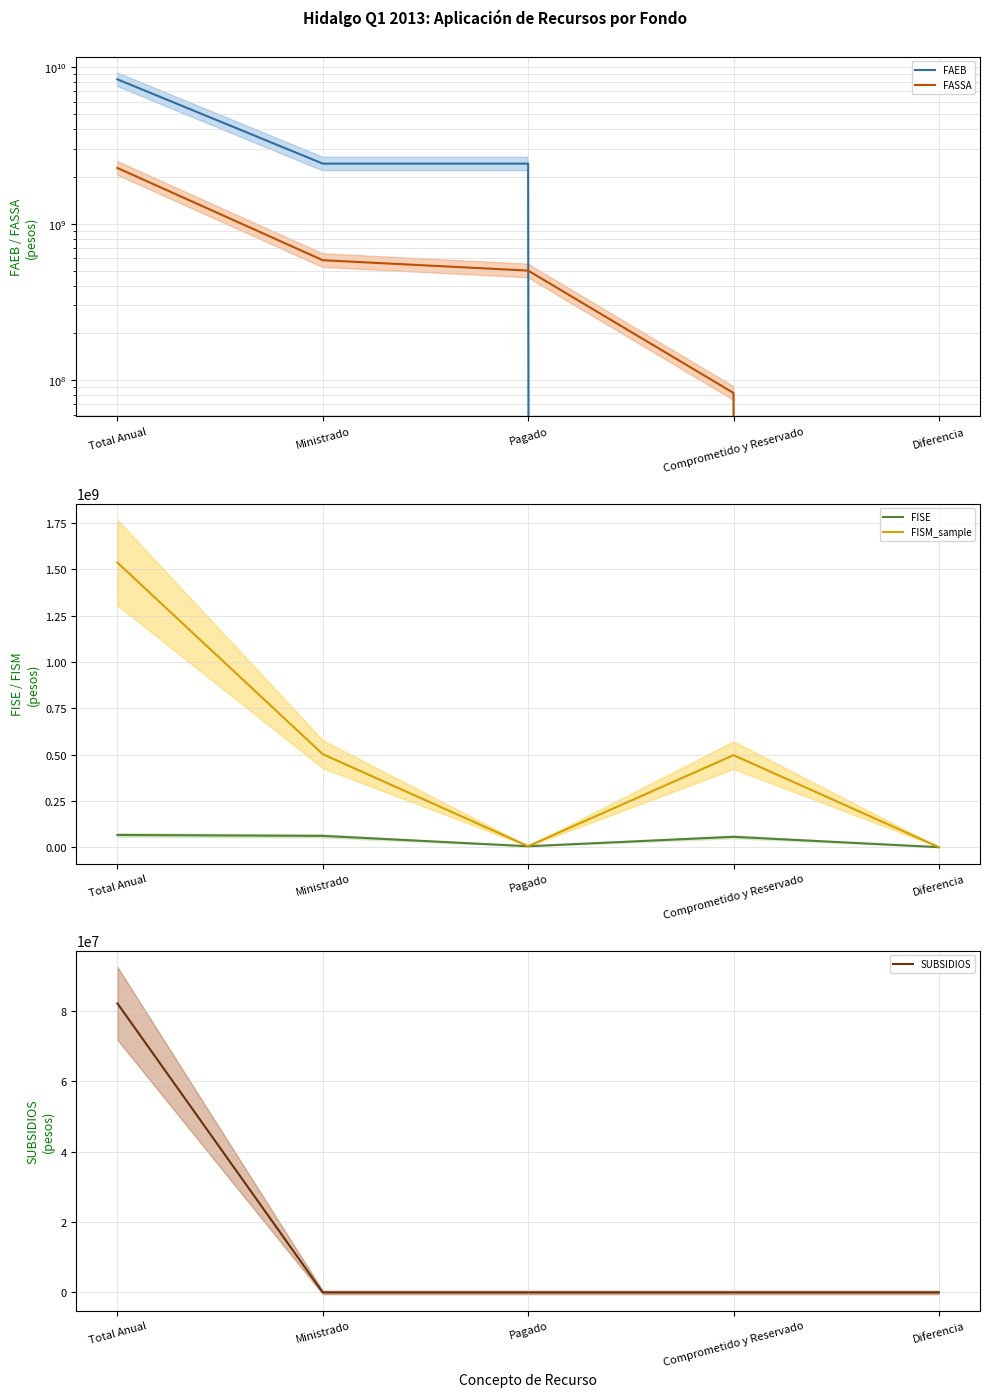

At which label is SUBSIDIOS closest to 41099048?

Total Anual